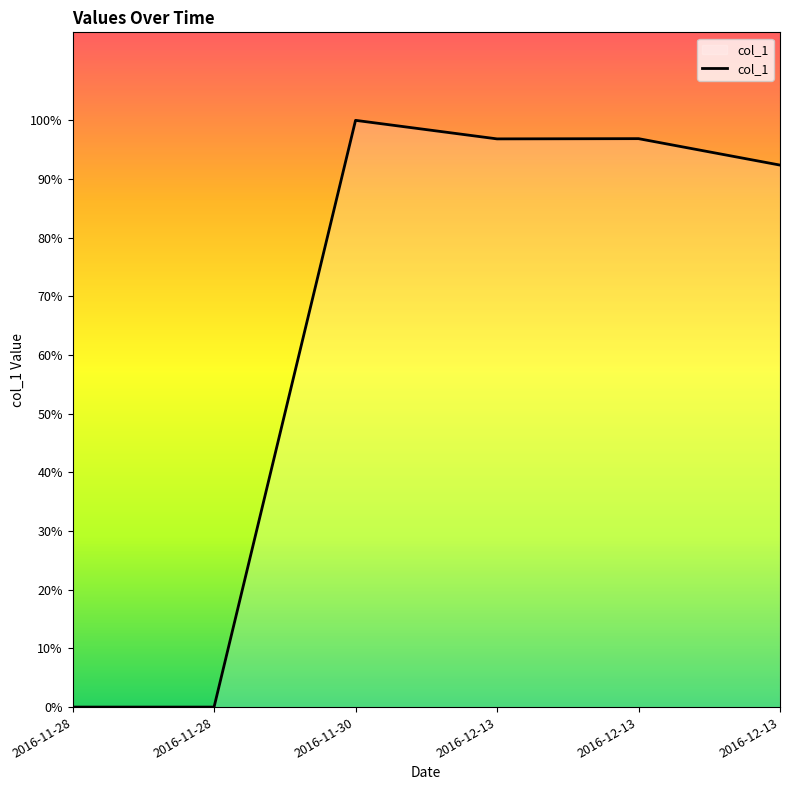

Does the chart have visible grid lines?

No